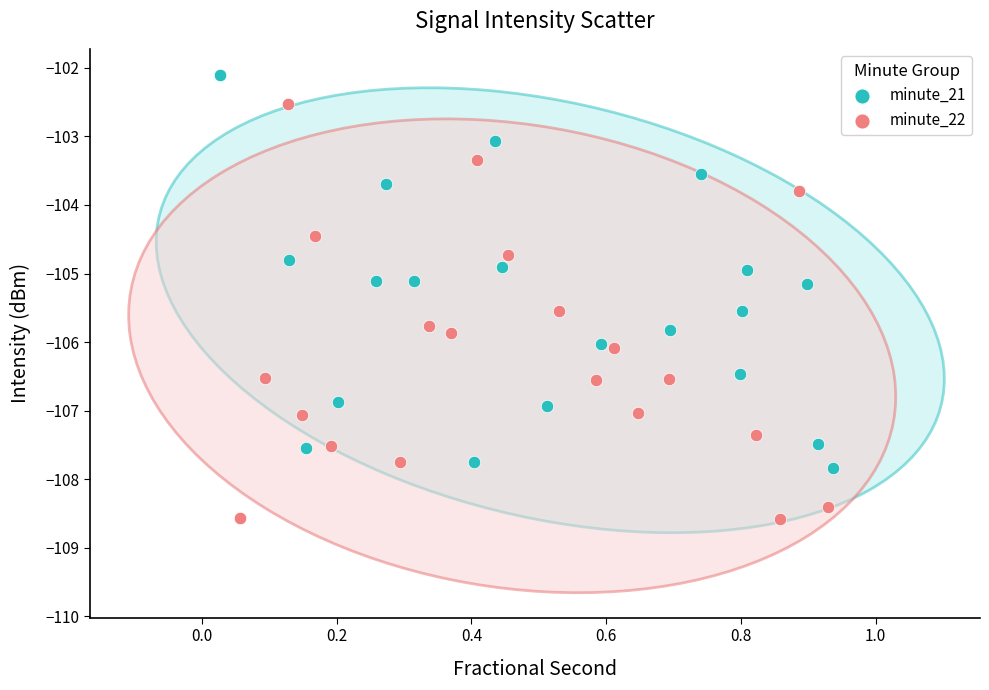

Which series contains the highest Y value?

minute_21